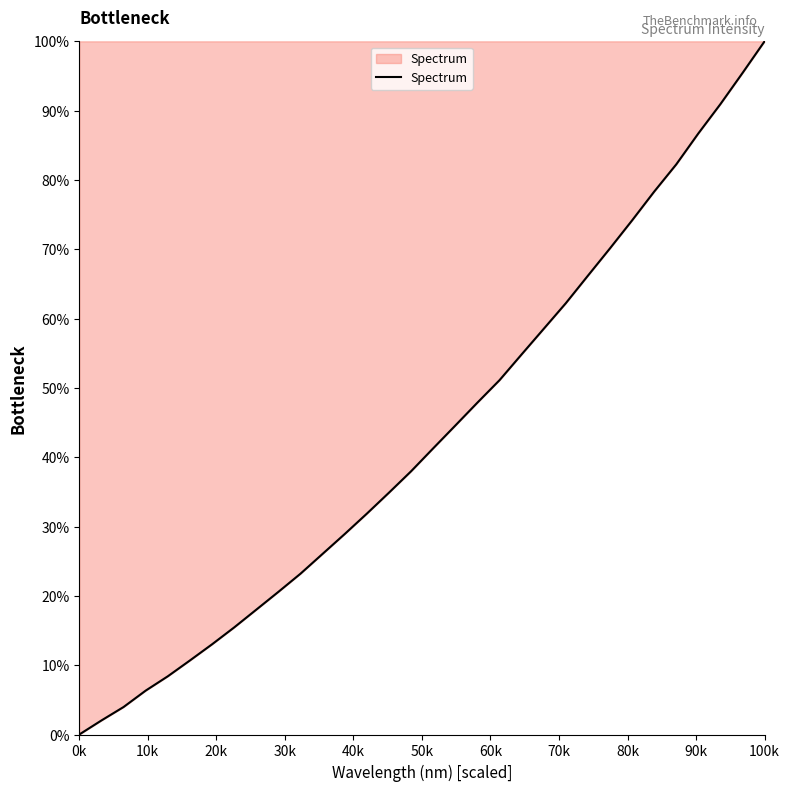

What is the maximum value shown in the chart?

100.0